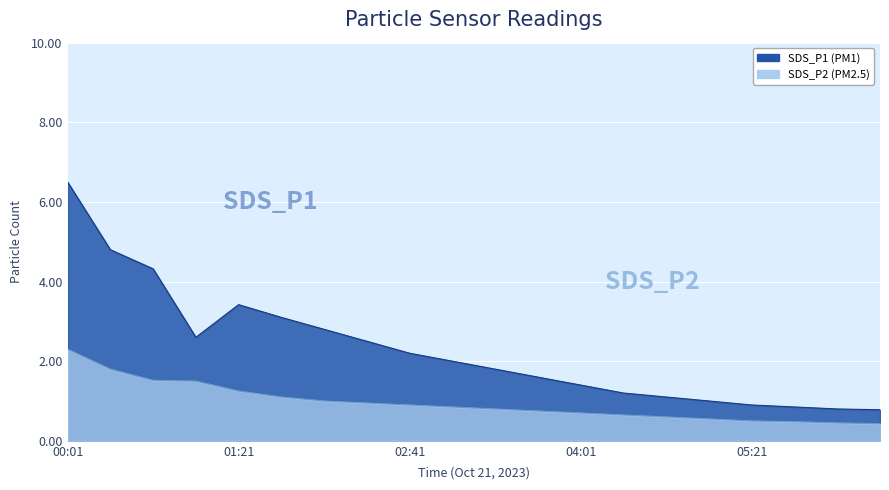

Does the chart display data point markers on the line(s)?

No